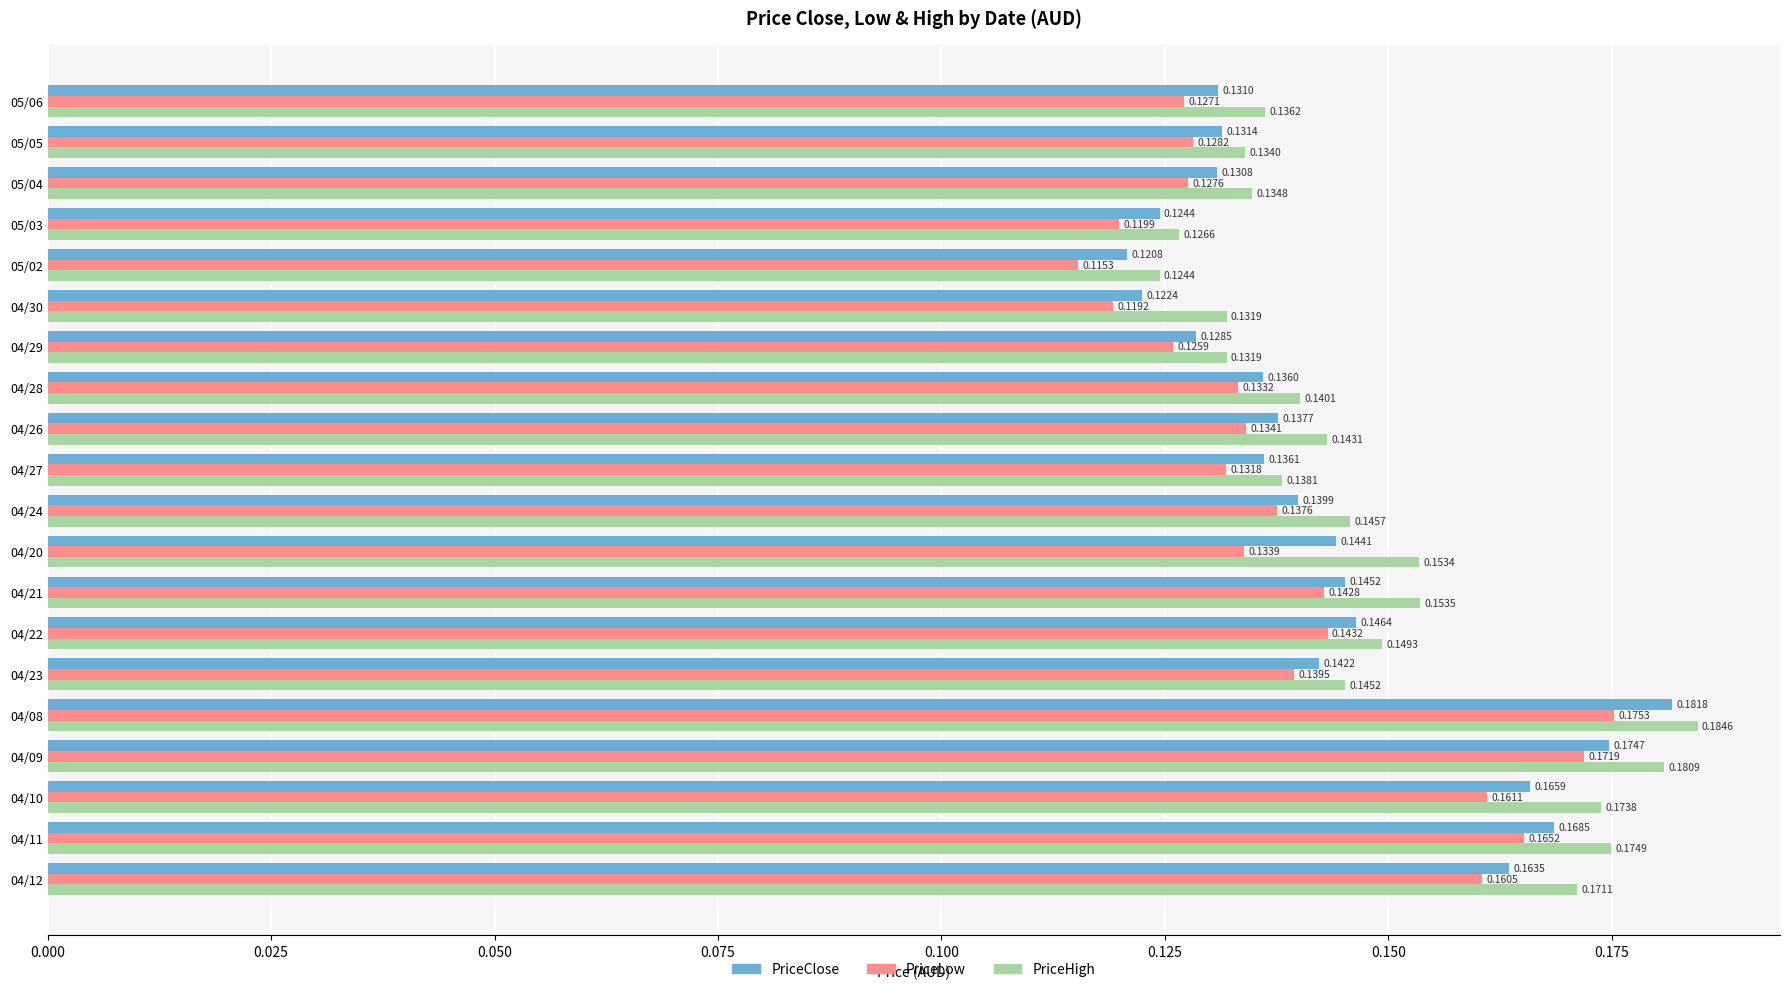

What is the sum of the PriceHigh values at 04/20 and 05/02?

0.3